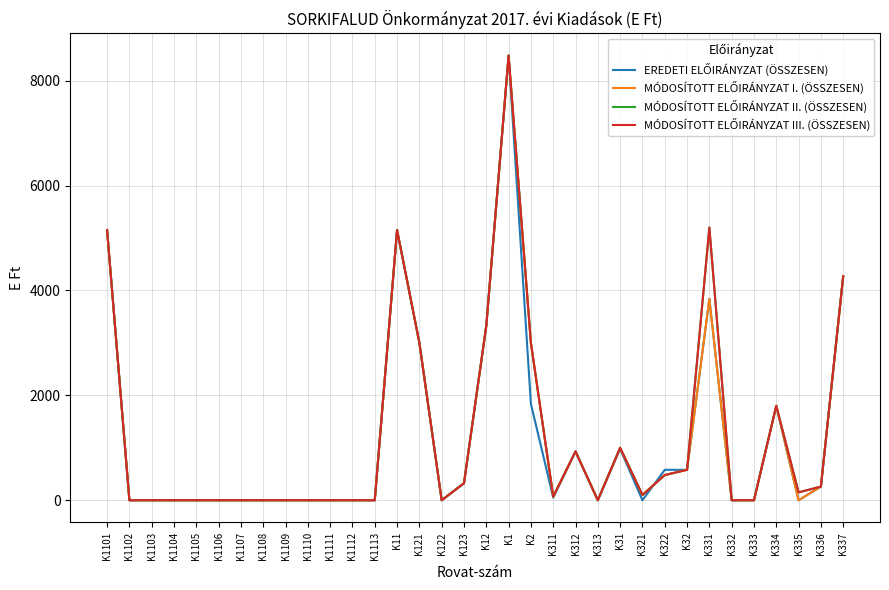

Which series has the largest total across all categories?

MÓDOSÍTOTT ELŐIRÁNYZAT II. (ÖSSZESEN)